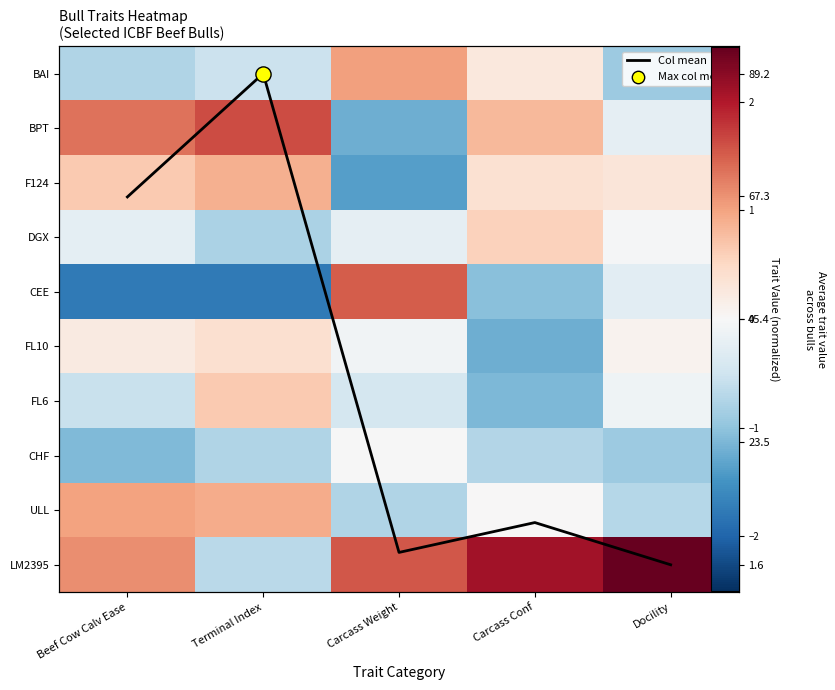

How many series are shown in this chart?

11